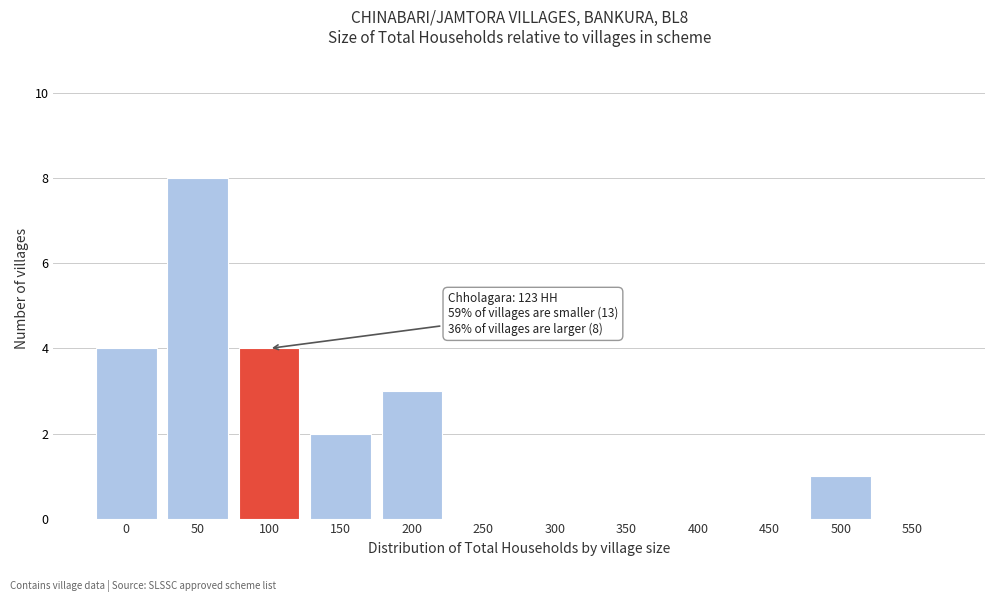

Reading left to right, what are all the values shown in this chart?

0=4	50=8	100=4	150=2	200=3	250=0	300=0	350=0	400=0	450=0	500=1	550=0